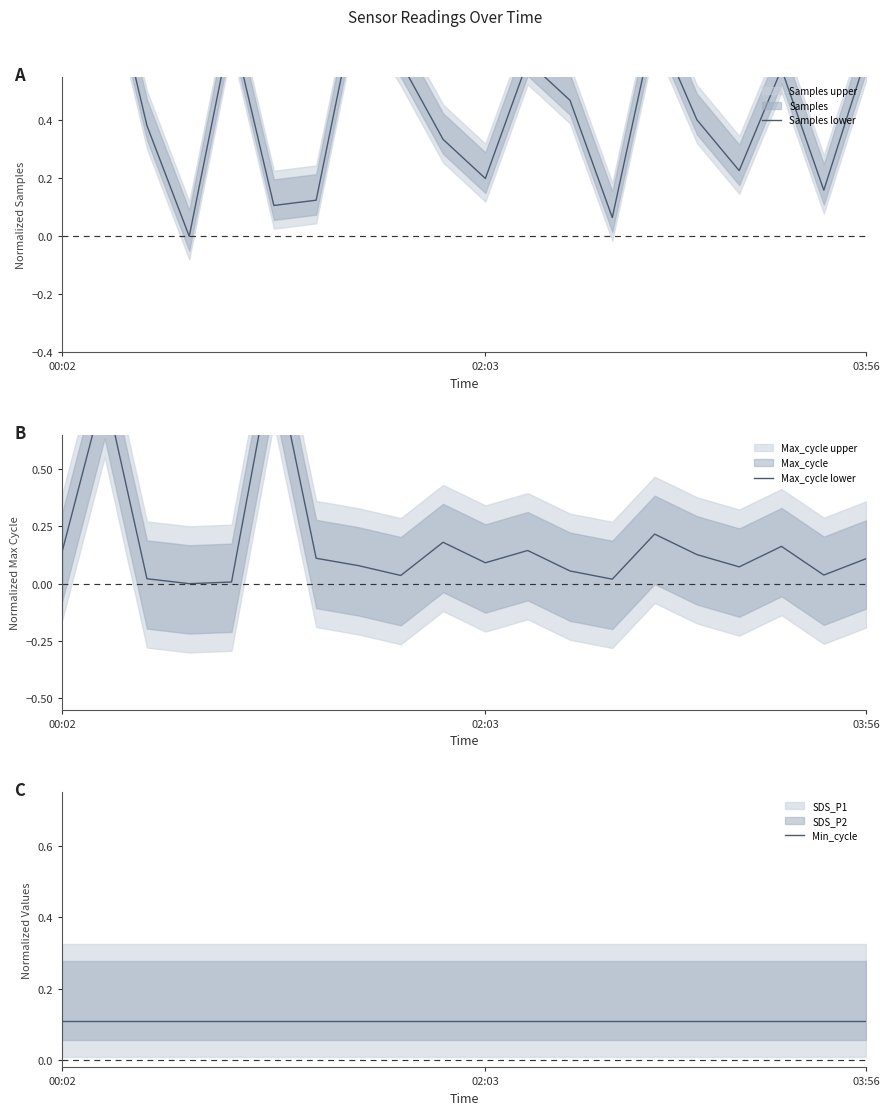

At which category does the chart reach its minimum across all series?

3